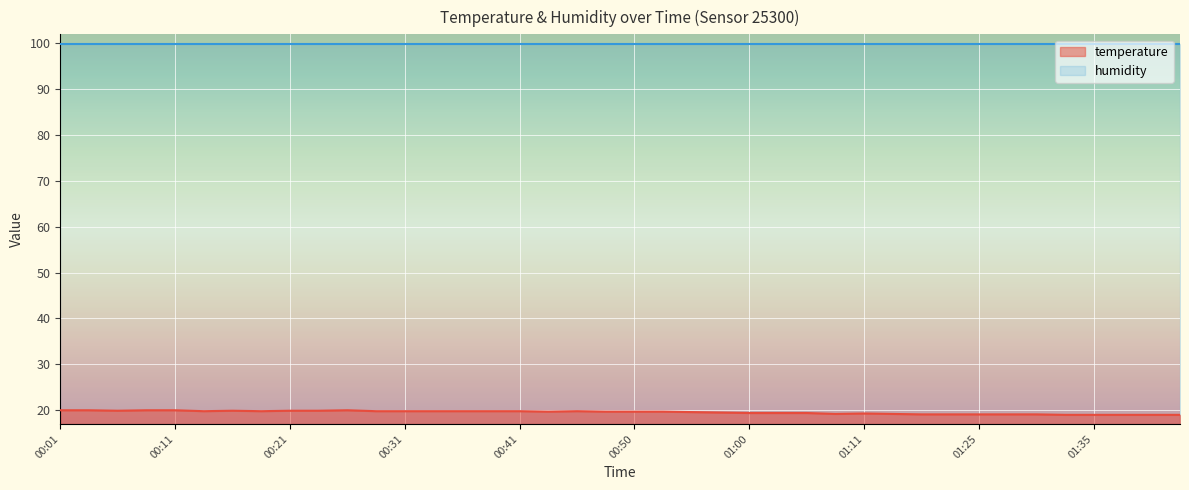

What is the minimum value shown in the chart?

19.0